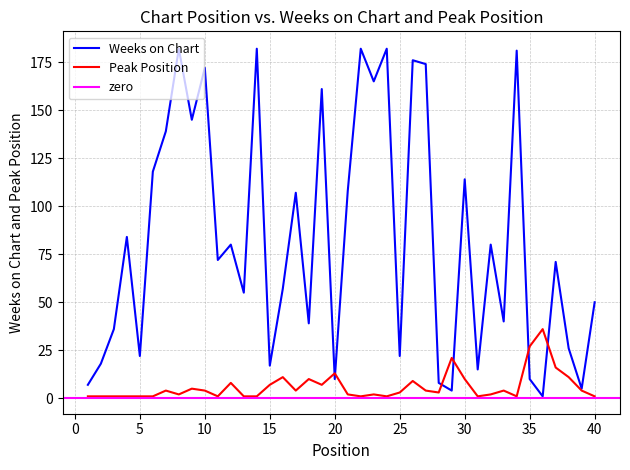

How many values in the Peak Position series are below 4?

20